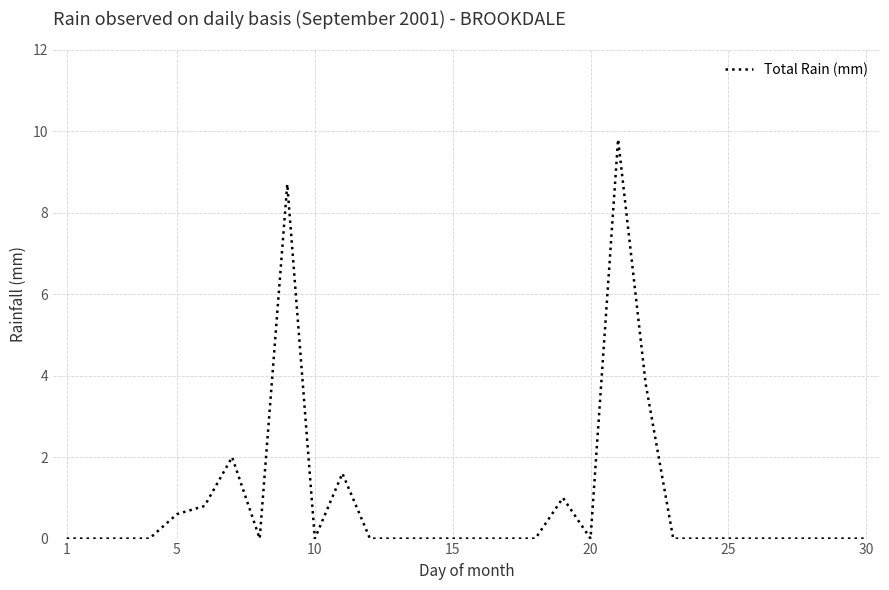

What is the difference between the maximum and minimum values?

9.8